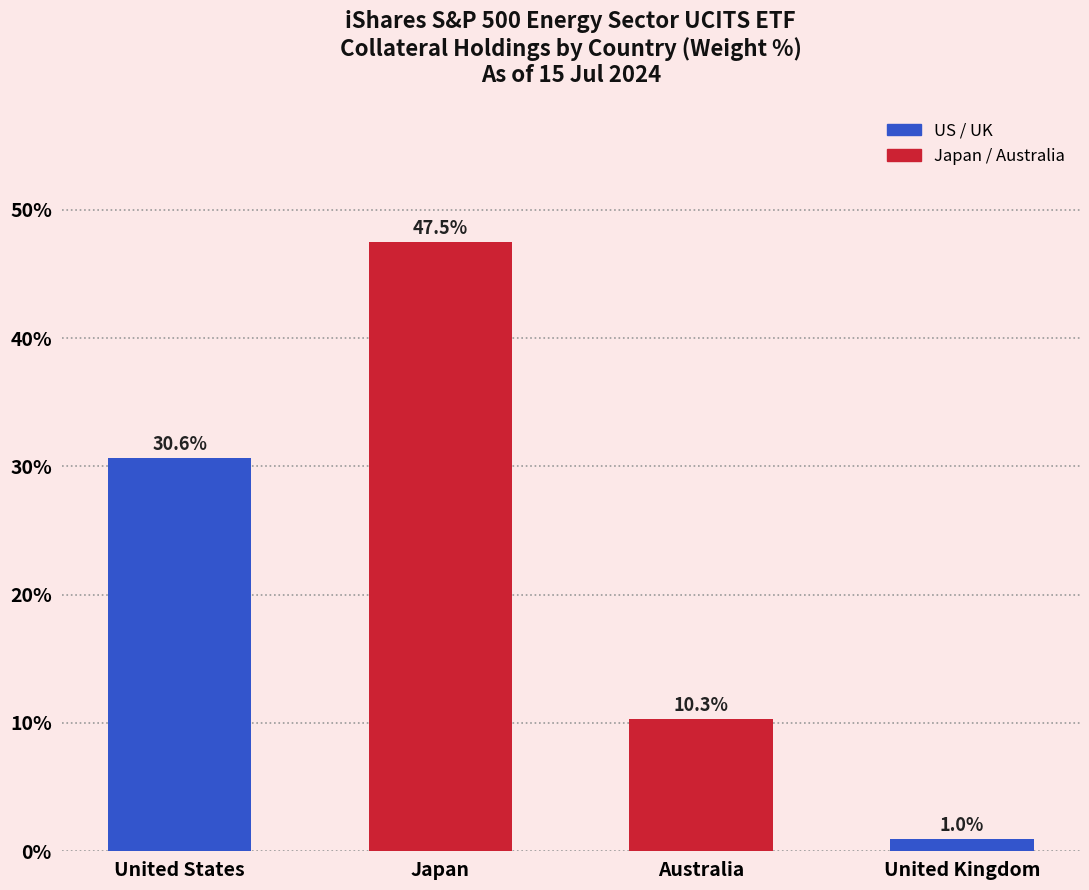

List the labels in order of value, largest first.

Japan, United States, Australia, United Kingdom